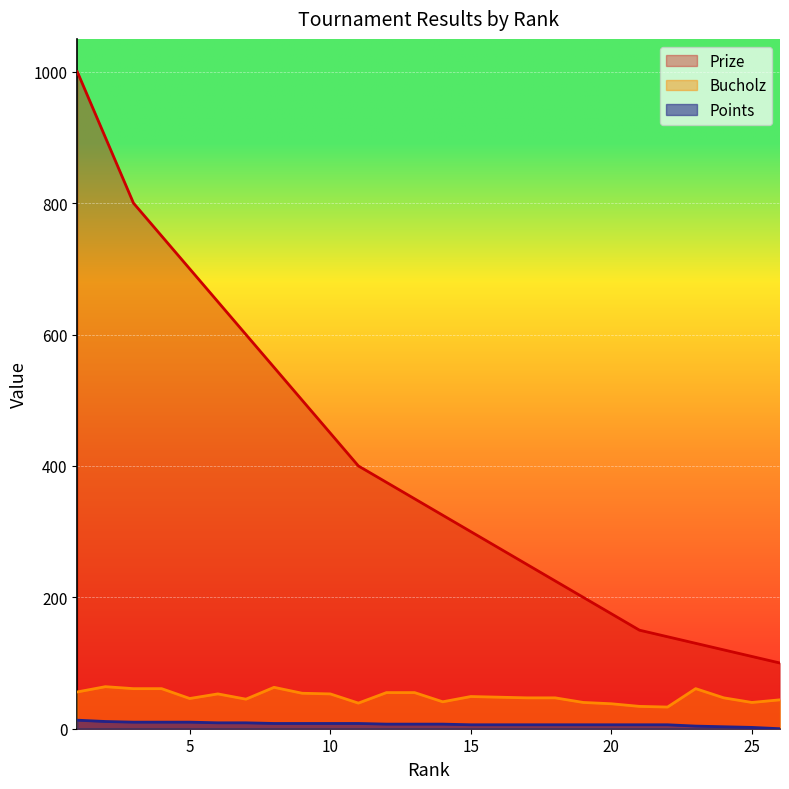

What are all the series names shown in the legend?

Prize, Bucholz, Points